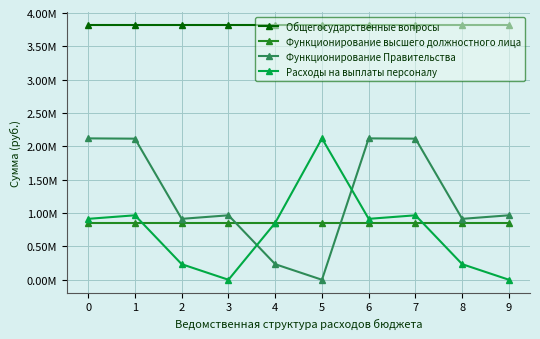

Rank the categories by Общегосударственные вопросы value from lowest to highest.

0, 1, 2, 3, 4, 5, 6, 7, 8, 9